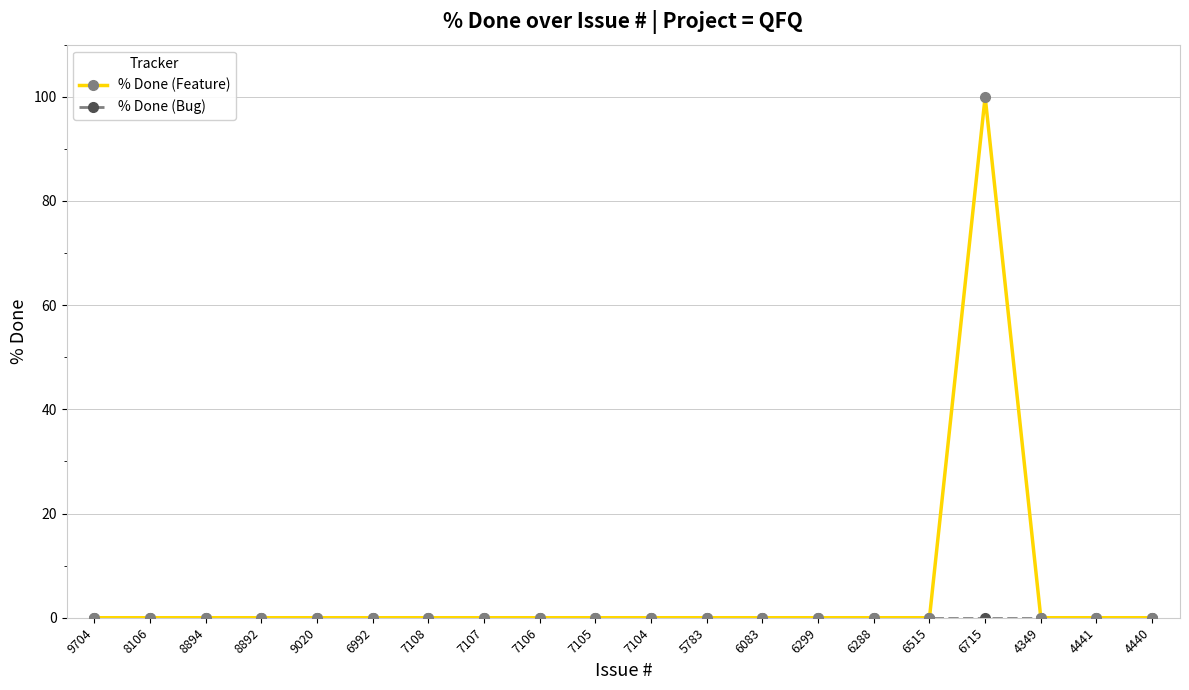

Is it true that % Done (Feature) equals 0 at 6515?

True